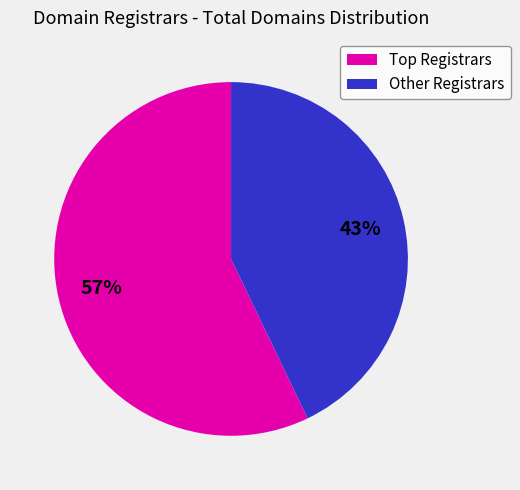

To the nearest percent, what is the average slice percentage?

50%